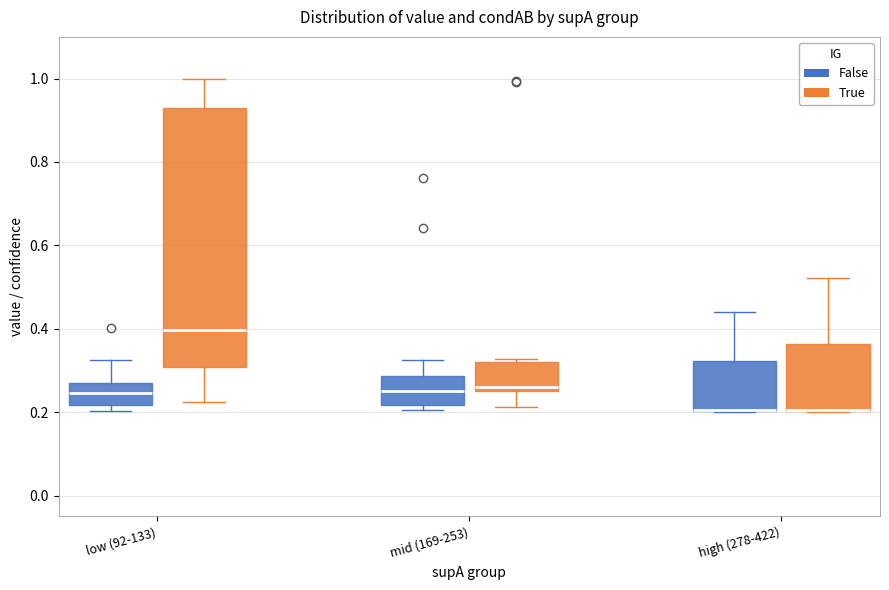

Reading left to right, transcribe this box plot: for each box, give where its median line is, the range the box spans, and where its two whiskers end, as read against the y-axis. The values are not printed on the chart, so give them approximately, as read against the axis.

low (92-133) (False): median 0.24, box 0.22 to 0.28, whiskers 0.20 to 0.32
low (92-133) (True): median 0.40, box 0.30 to 0.94, whiskers 0.22 to 1.00
mid (169-253) (False): median 0.26, box 0.22 to 0.28, whiskers 0.20 to 0.32
mid (169-253) (True): median 0.26 (just above the box's lower edge), box 0.26 to 0.32, whiskers 0.22 to 0.32 (just above the box's upper edge)
high (278-422) (False): median 0.20 (drawn on the box's lower edge), box 0.20 to 0.32, whiskers 0.20 to 0.44
high (278-422) (True): median 0.20 (drawn on the box's lower edge), box 0.20 to 0.36, whiskers 0.20 to 0.52